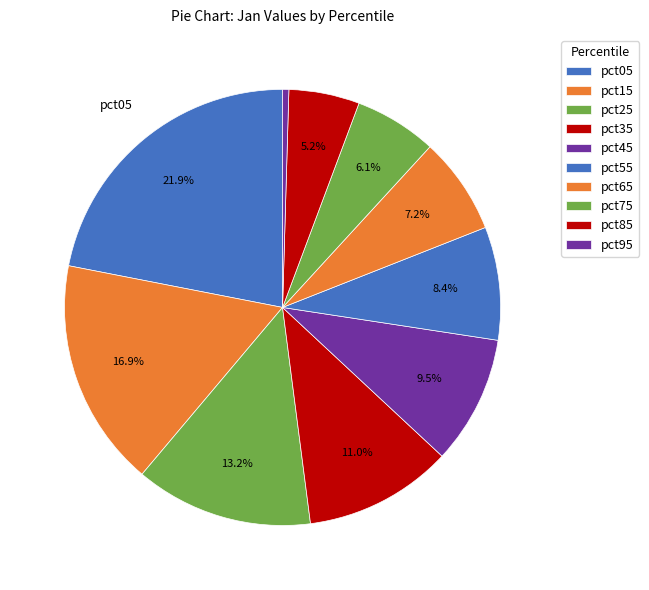

Is it true that pct85 is 5% of the pie?

True